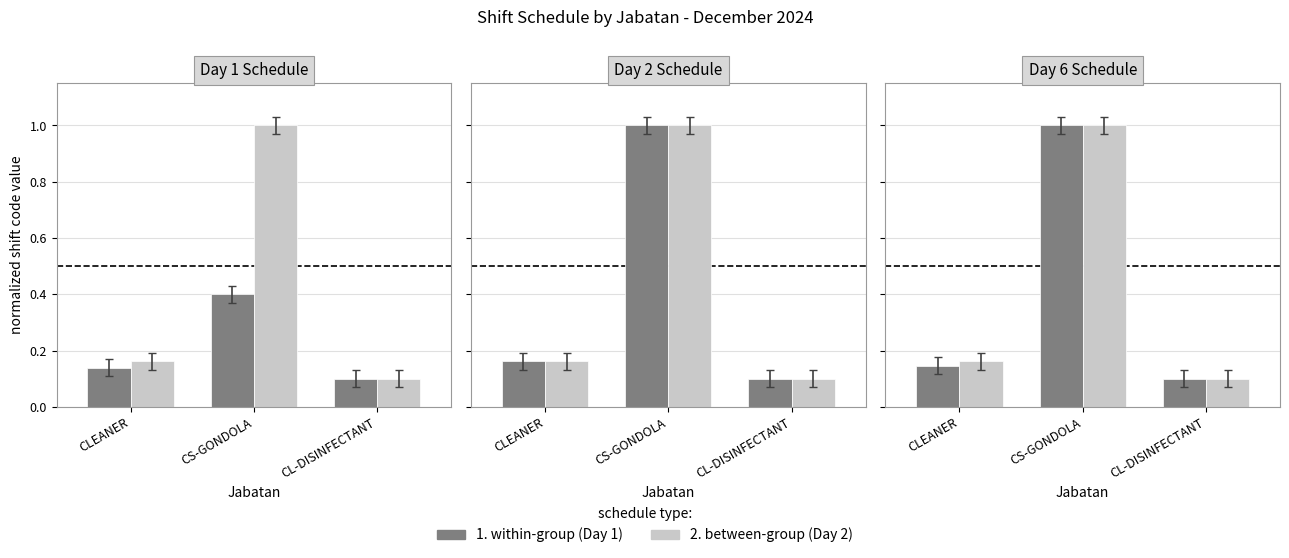

Is it true that 1. within-group (Day 1) equals 0.0 at CL-DISINFECTANT?

False